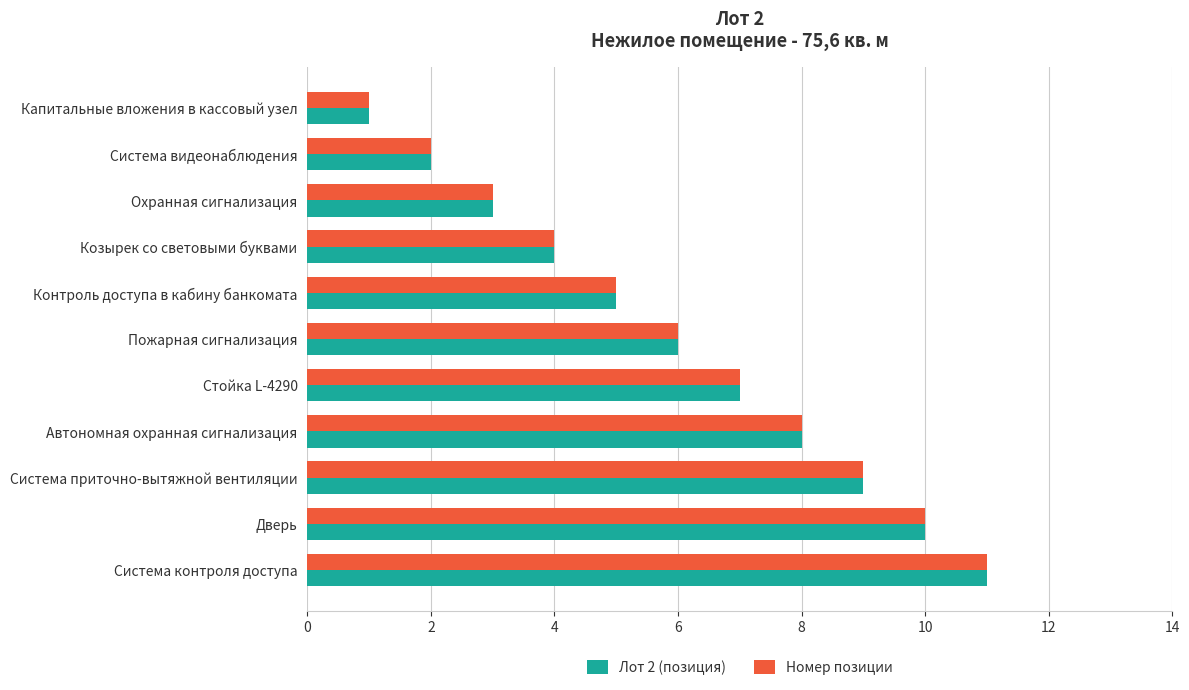

The value of Лот 2 (позиция) at Пожарная сигнализация is 6. True or false?

True